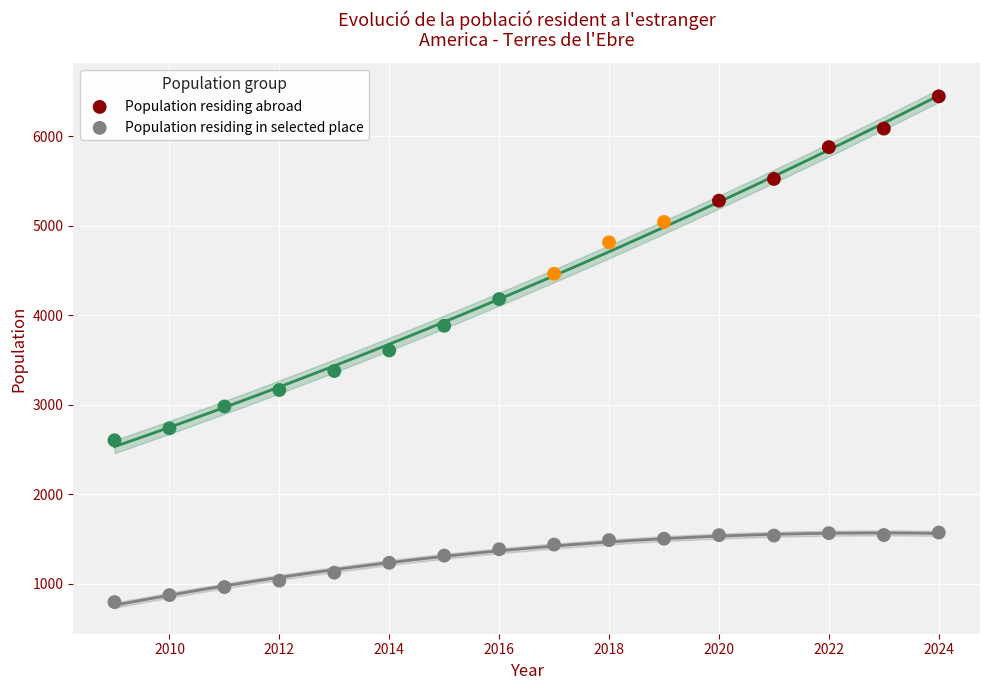

What are all the series names shown in the legend?

Population residing abroad, Population residing in selected place